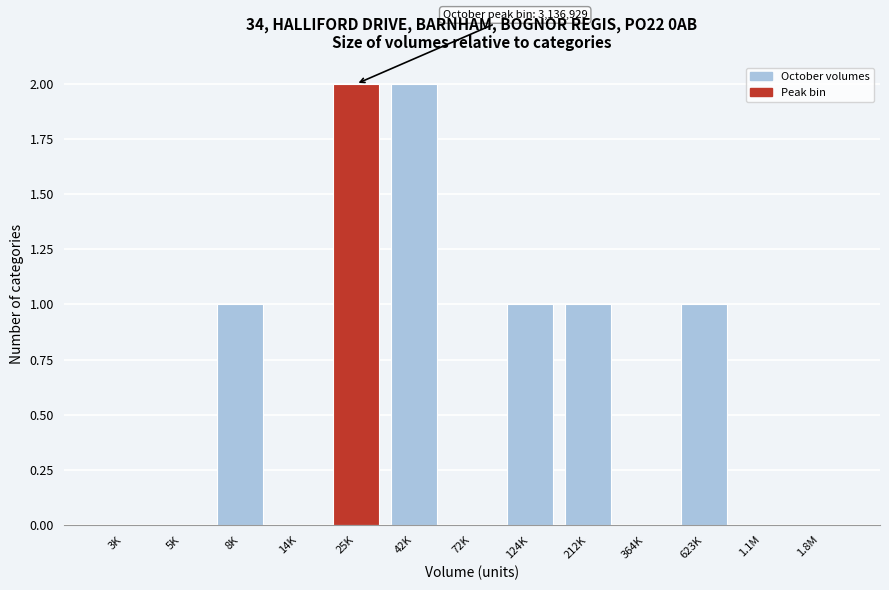

Reading right to left, transcribe all the data shown in this chart.

1.8M=0	1.1M=0	623K=1	364K=0	212K=1	124K=1	72K=0	42K=2	25K=2	14K=0	8K=1	5K=0	3K=0